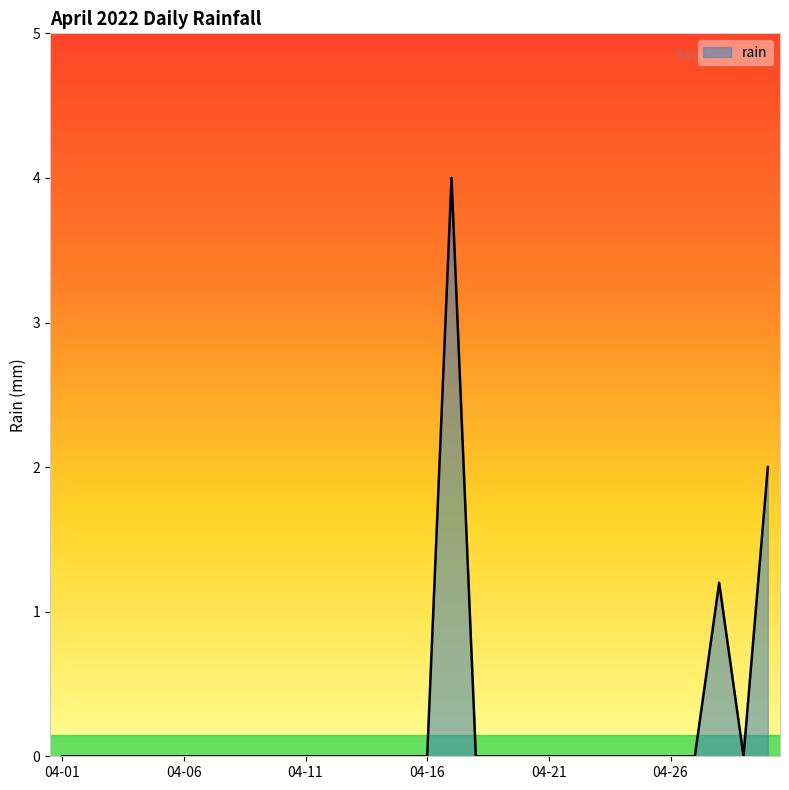

What is the maximum value shown in the chart?

4.0